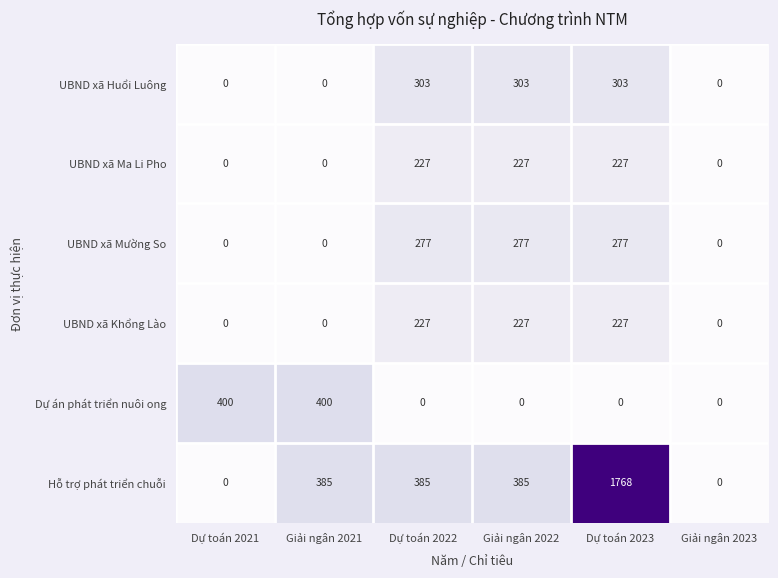

What is the highest value of the UBND xã Khổng Lào series?

227